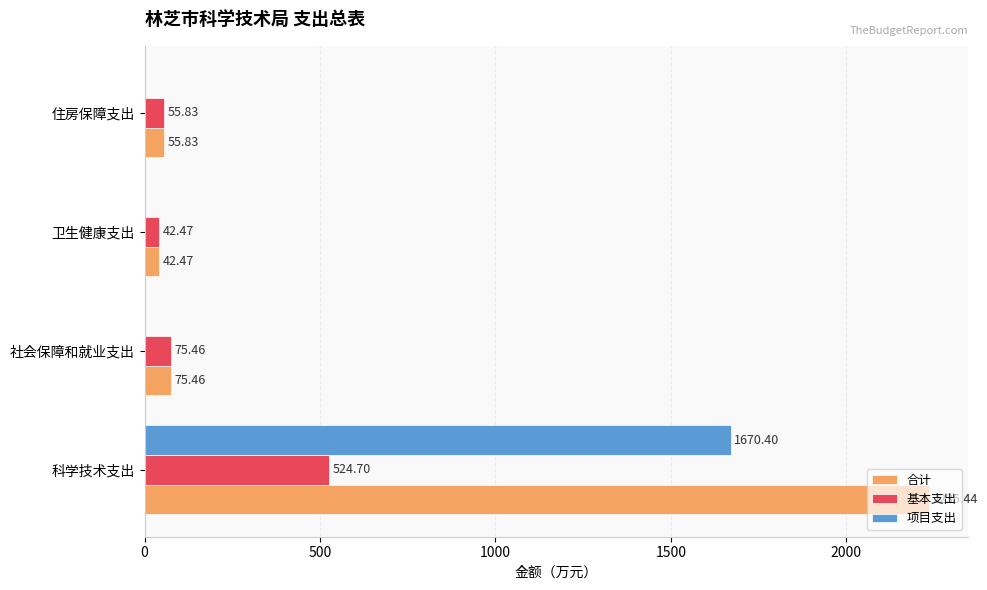

At which category is the sum across all series the highest?

科学技术支出